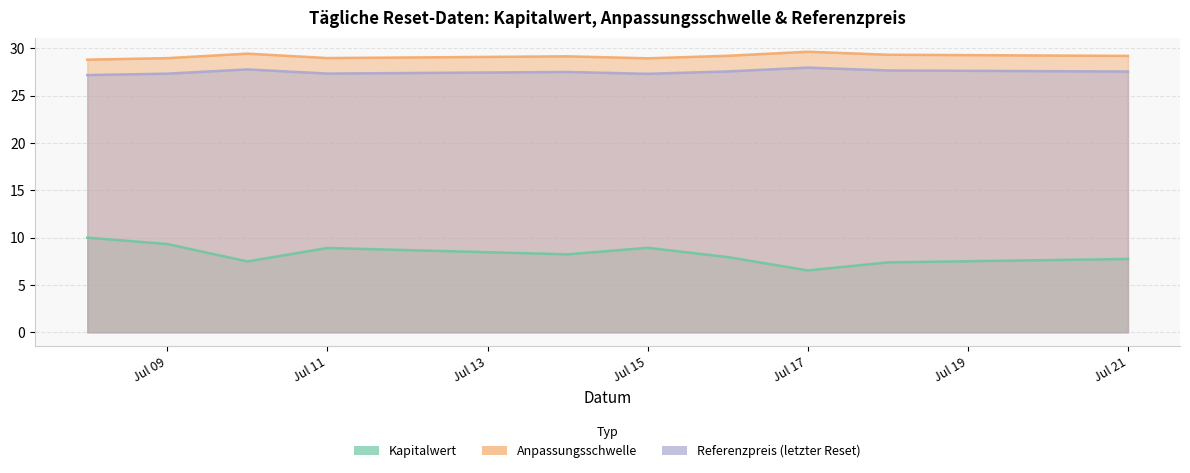

True or false: Referenzpreis (letzter Reset) and Anpassungsschwelle cross at least once.

False